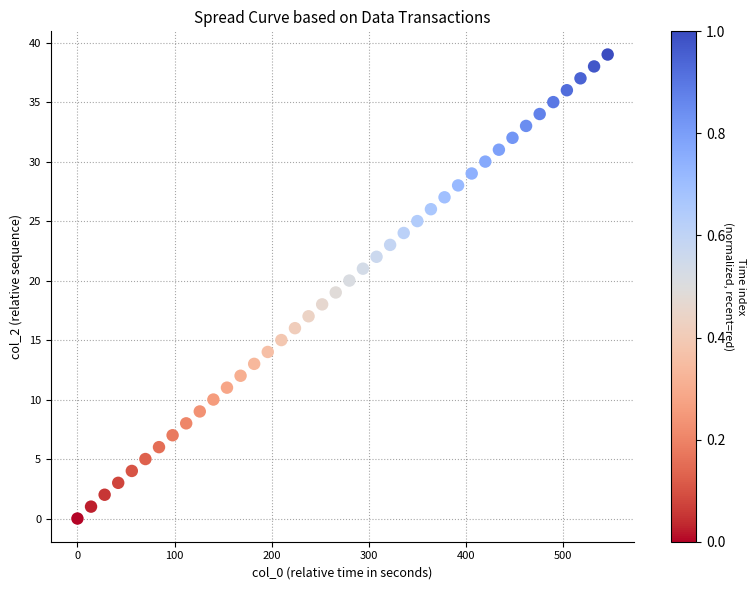

What is the range of Y values (max minus min)?

39